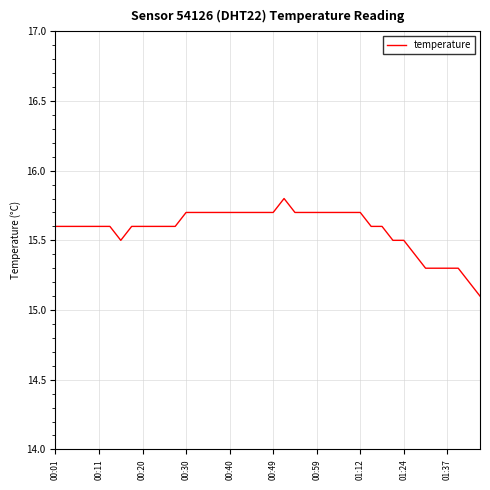

What is the average value?

15.6